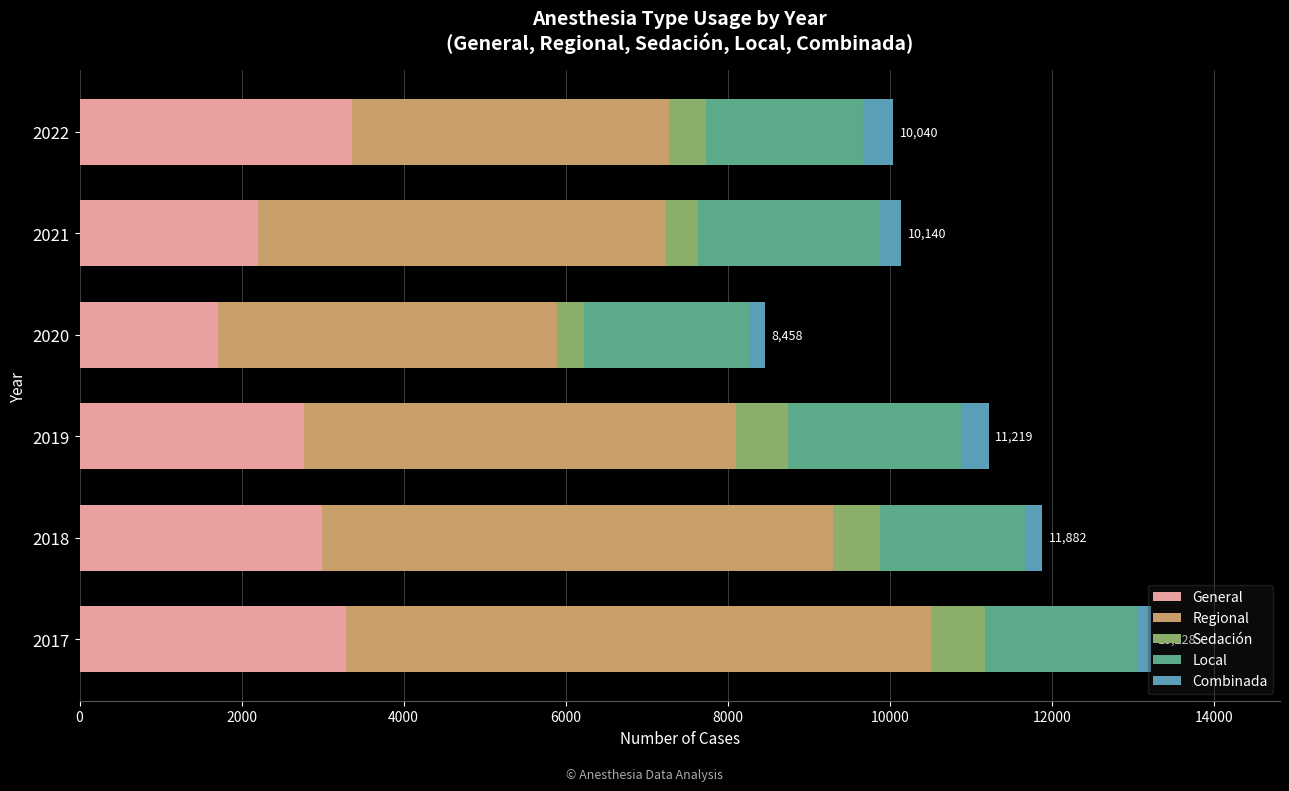

True or false: General has a value of 1703 at 2020.

True